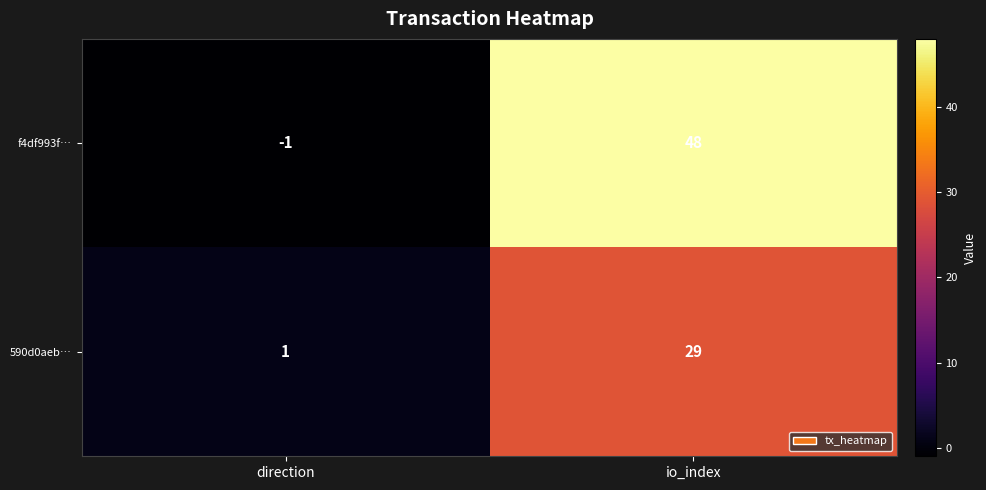

Is it true that 590d0aeb… equals 1 at direction?

True